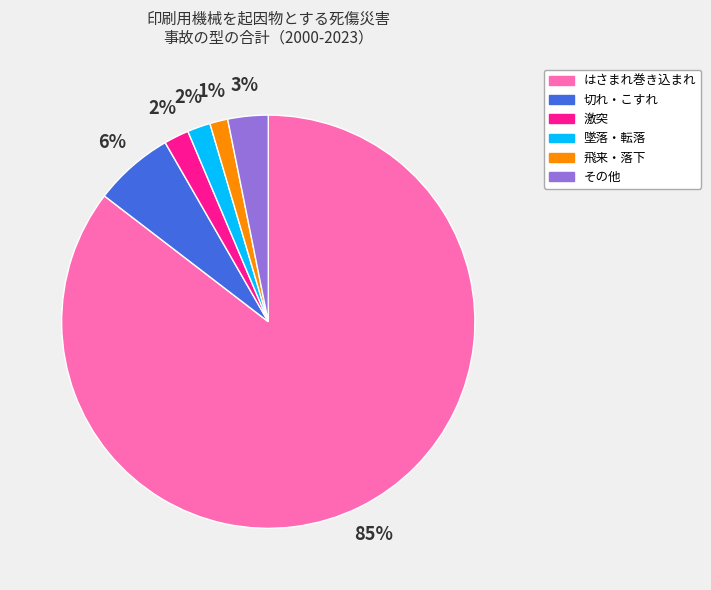

Which category accounts for the majority?

はさまれ巻き込まれ